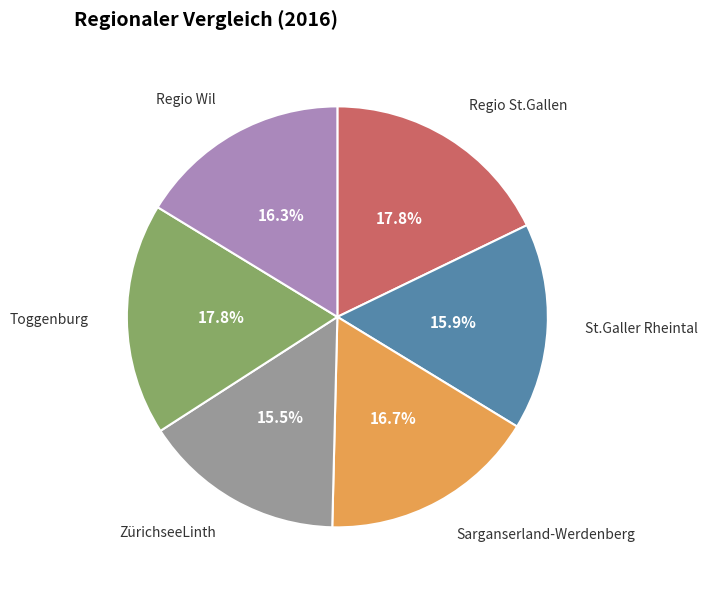

Is the sum of Regio St.Gallen and Regio Wil greater than half?

No